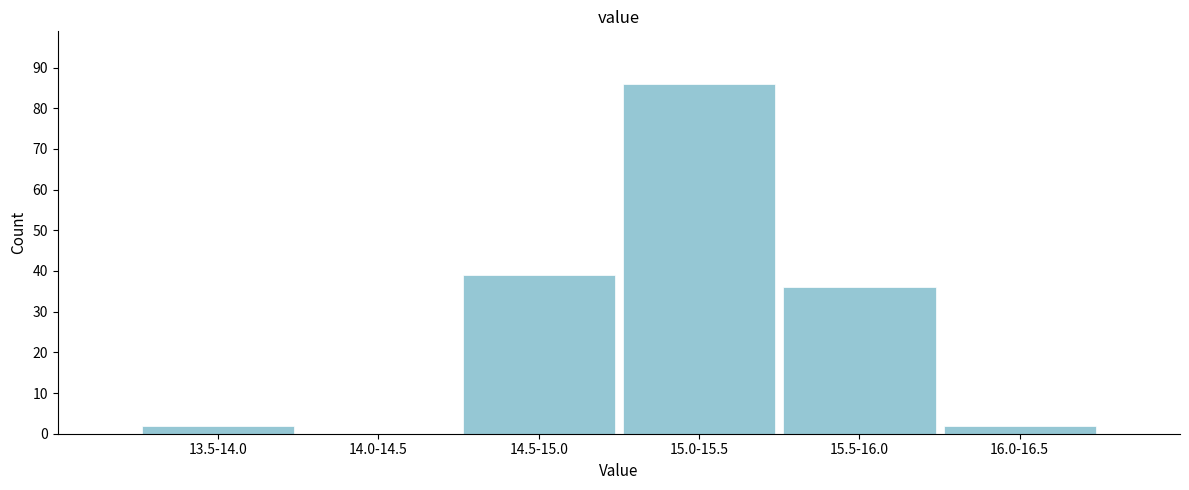

Reading left to right, list all the values displayed in this chart.

13.5-14.0=2	14.0-14.5=0	14.5-15.0=39	15.0-15.5=86	15.5-16.0=36	16.0-16.5=2